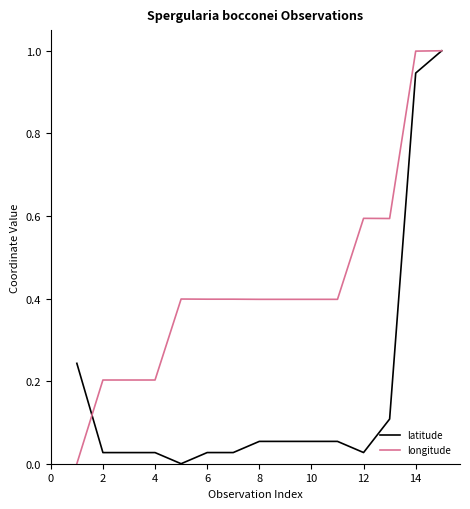

Which series has the largest total across all categories?

longitude